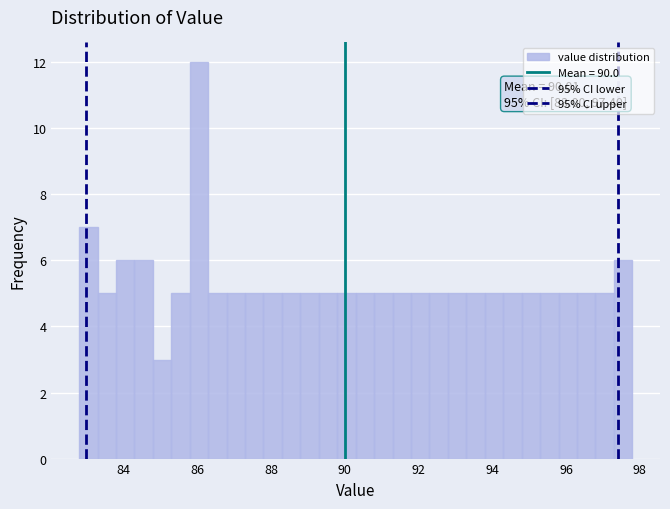

Read against the x-axis, roughly where is the centre of the tallest bar?

86.0